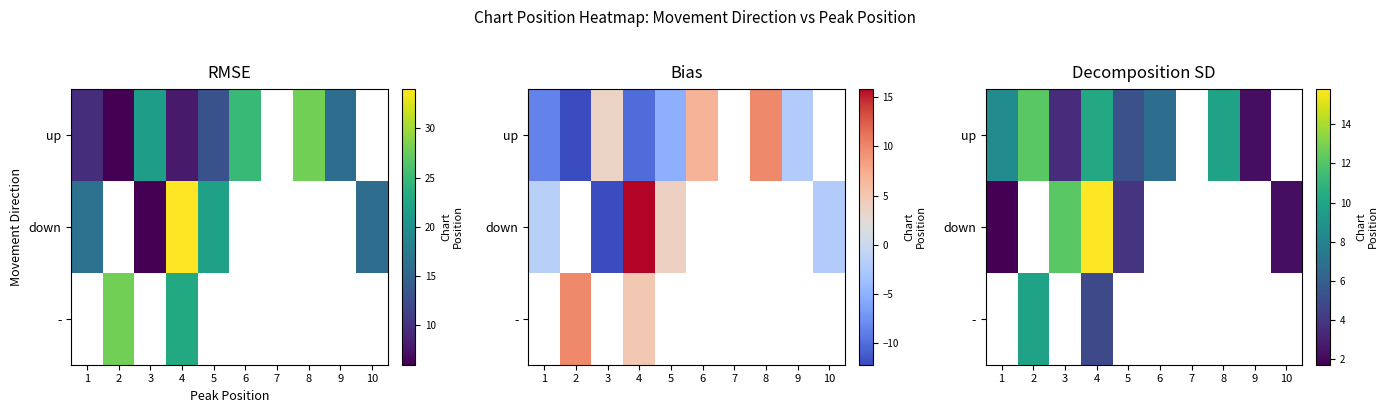

What is the sum of the up values at 8 and 5?

15.0